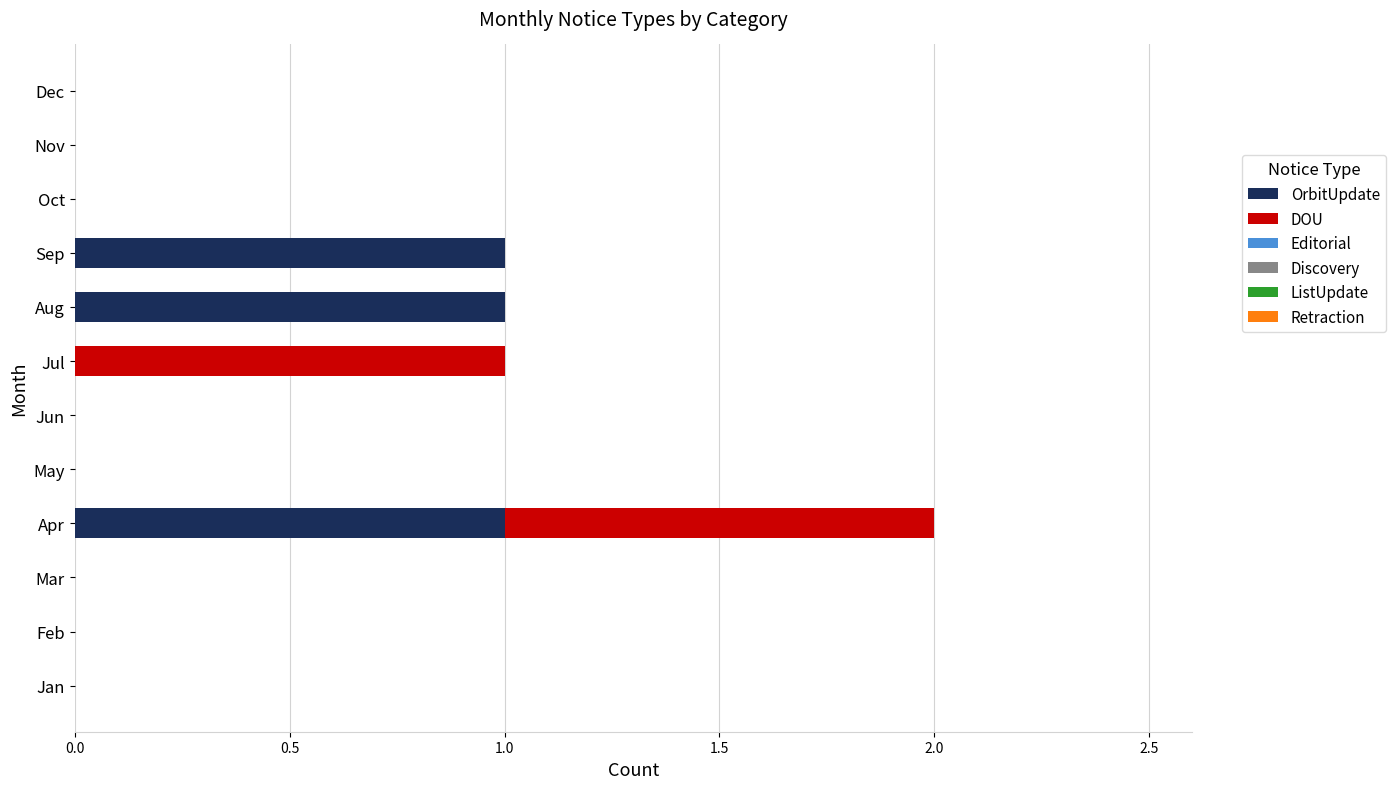

At which category is the sum across all series the highest?

Apr